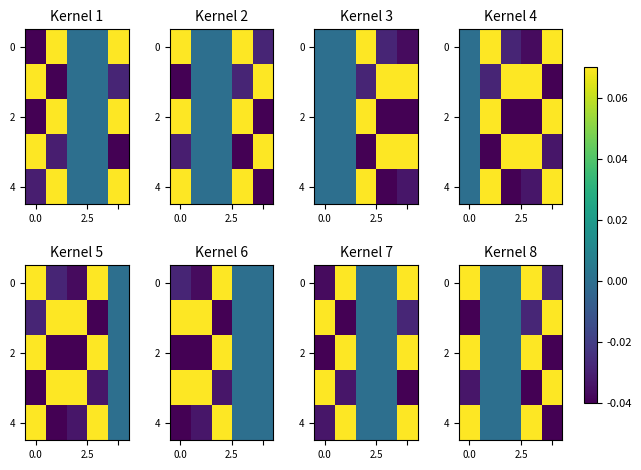

What is the highest value of the 2 series?

0.1